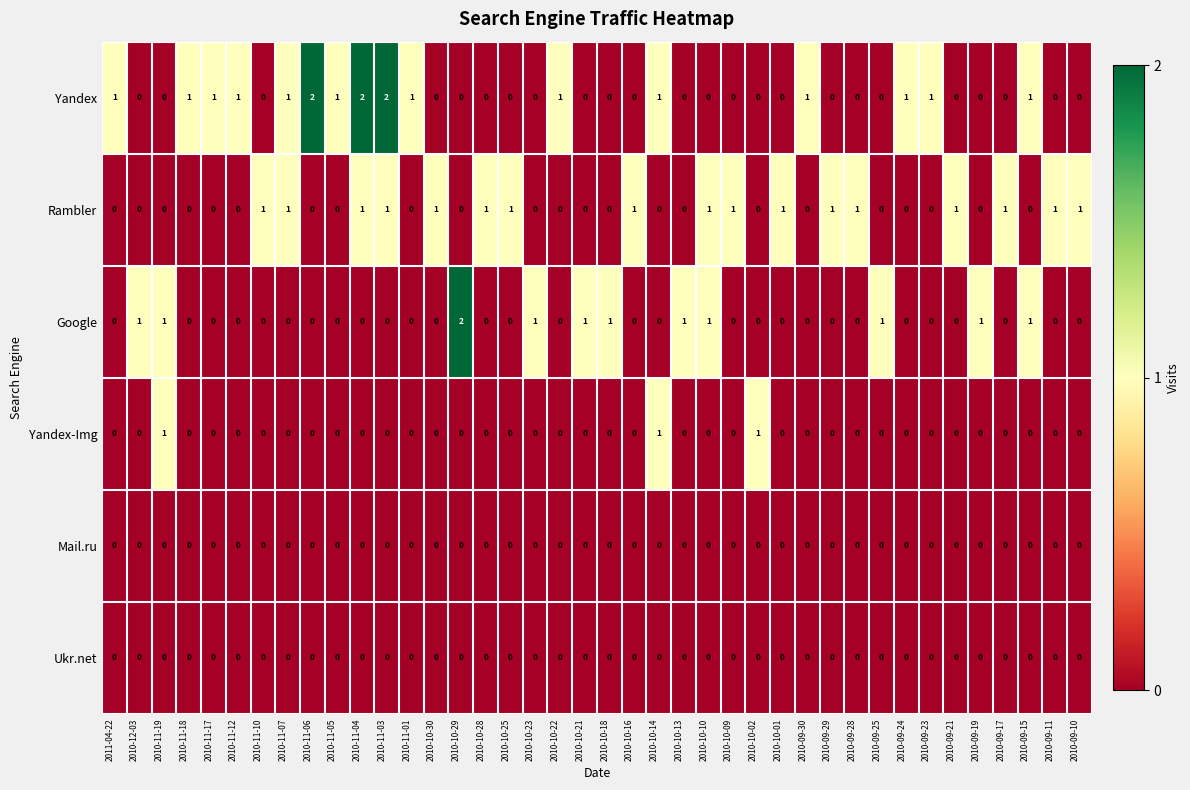

What is the sum of all Yandex values?

19